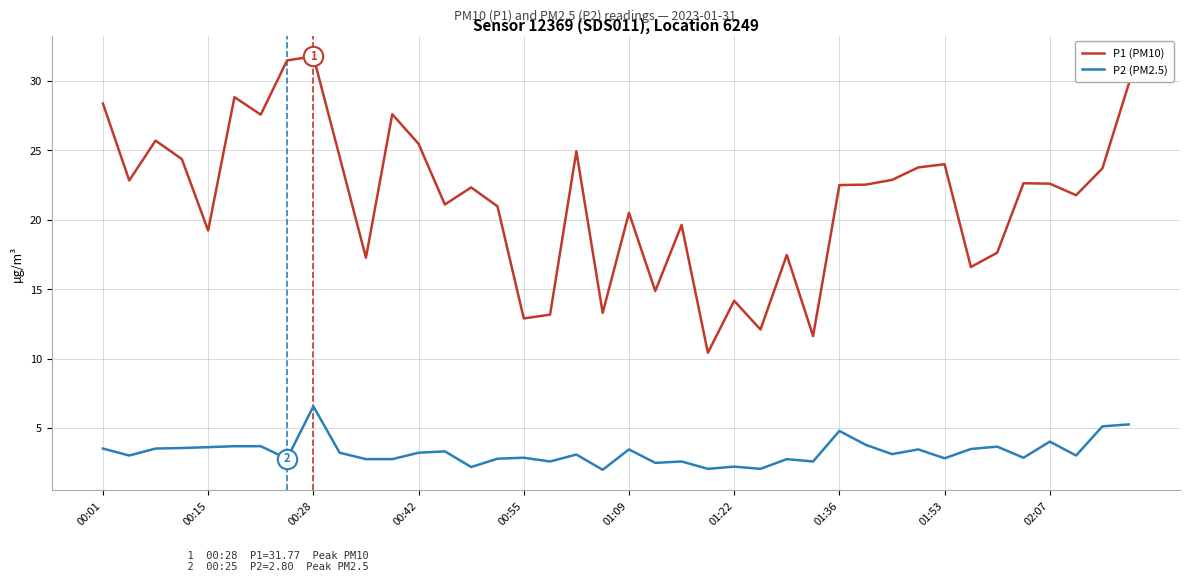

What is the average value of the P2 (PM2.5) series?

3.3